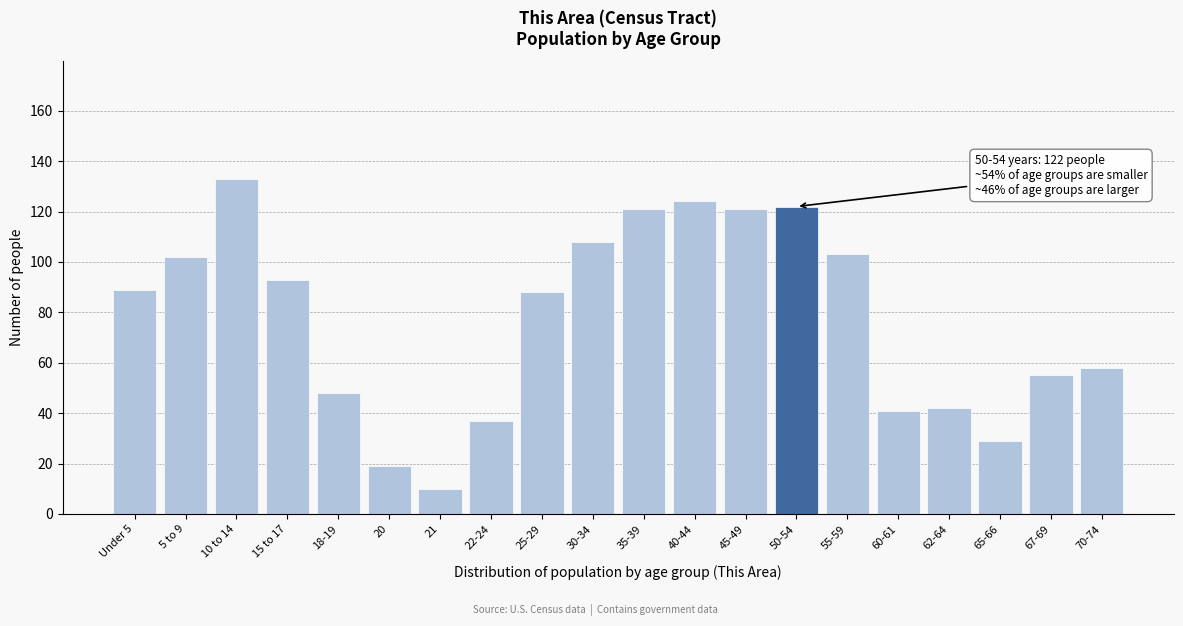

Reading left to right, transcribe all the data shown in this chart.

89	102	133	93	48	19	10	37	88	108	121	124	121	122	103	41	42	29	55	58